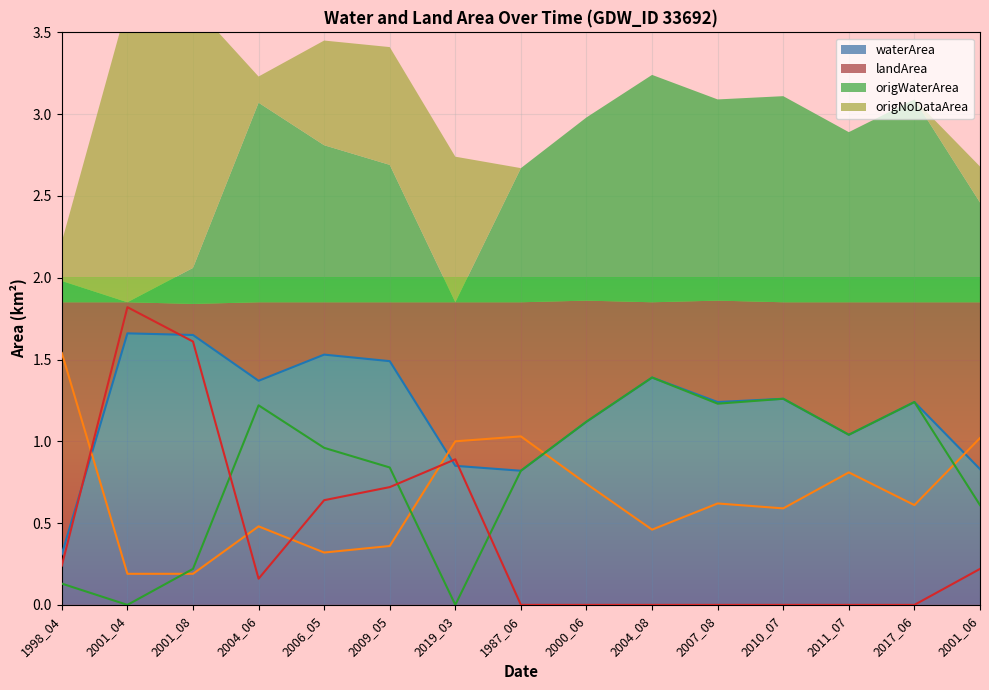

What is the lowest value of the waterArea series?

0.3